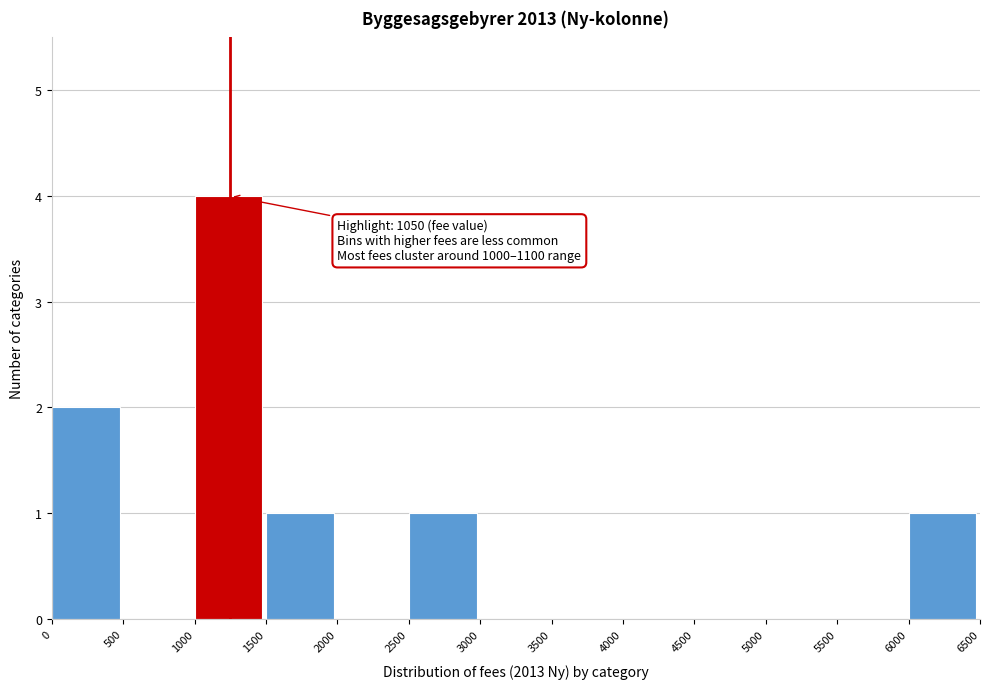

Over which range of the x-axis is the bar tallest?

1000 to 1500